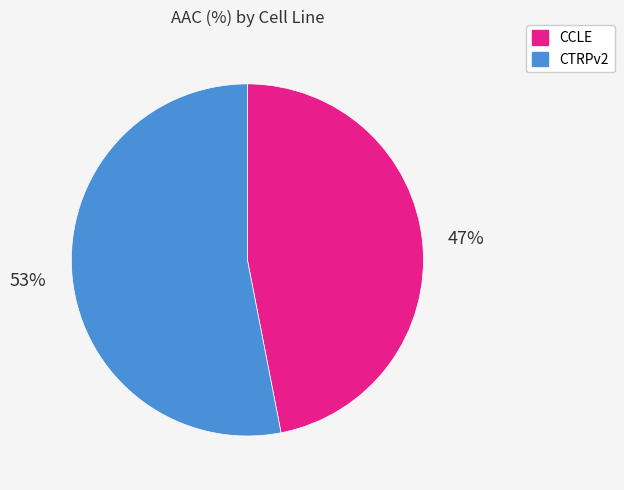

Which category has the smallest portion of the pie?

CCLE